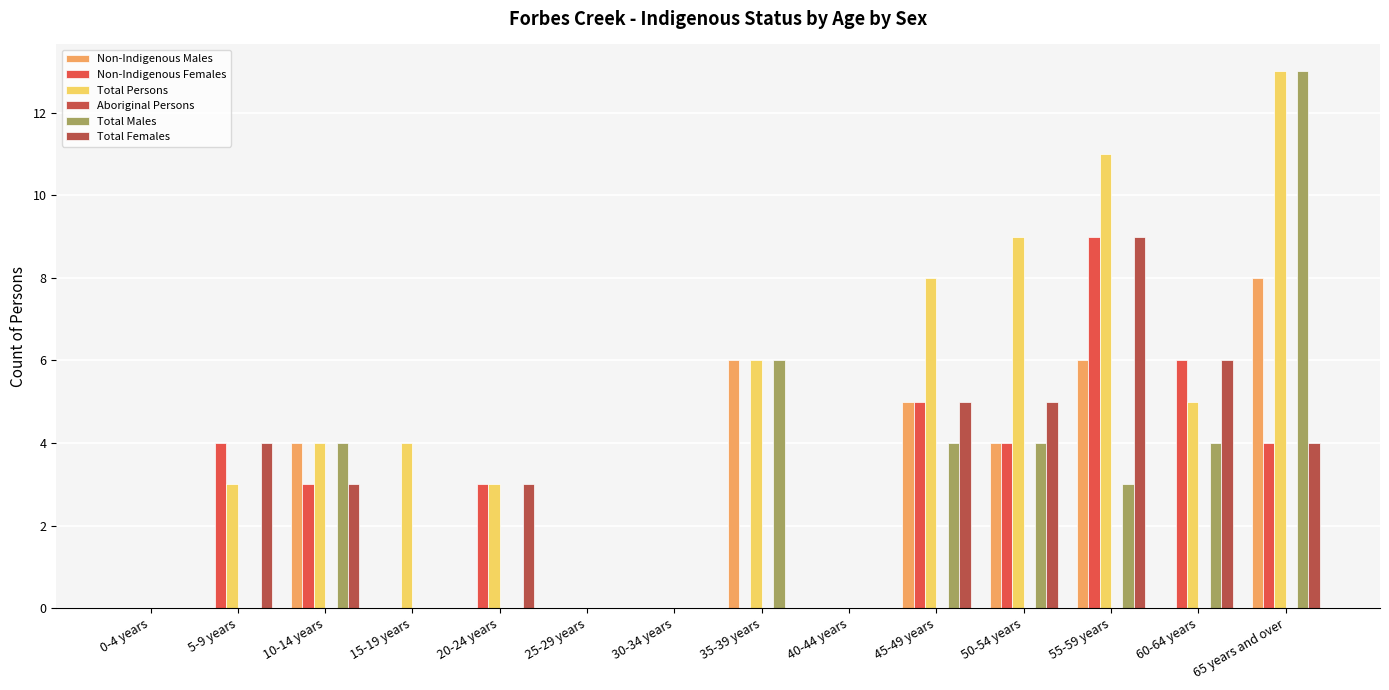

Count the number of data series in this chart.

5